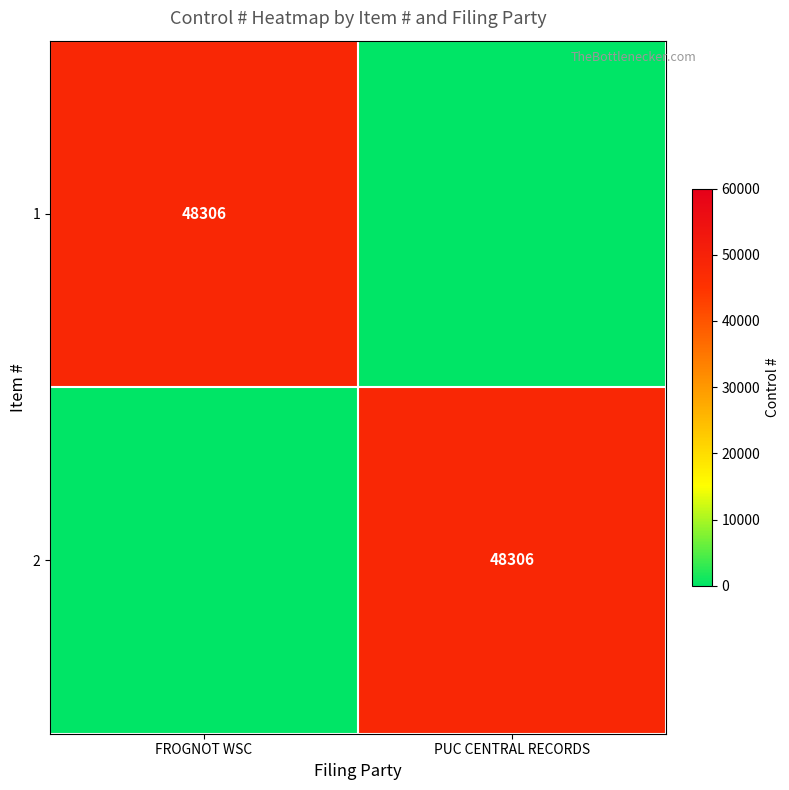

Is it true that 1 equals 48306 at FROGNOT WSC?

True